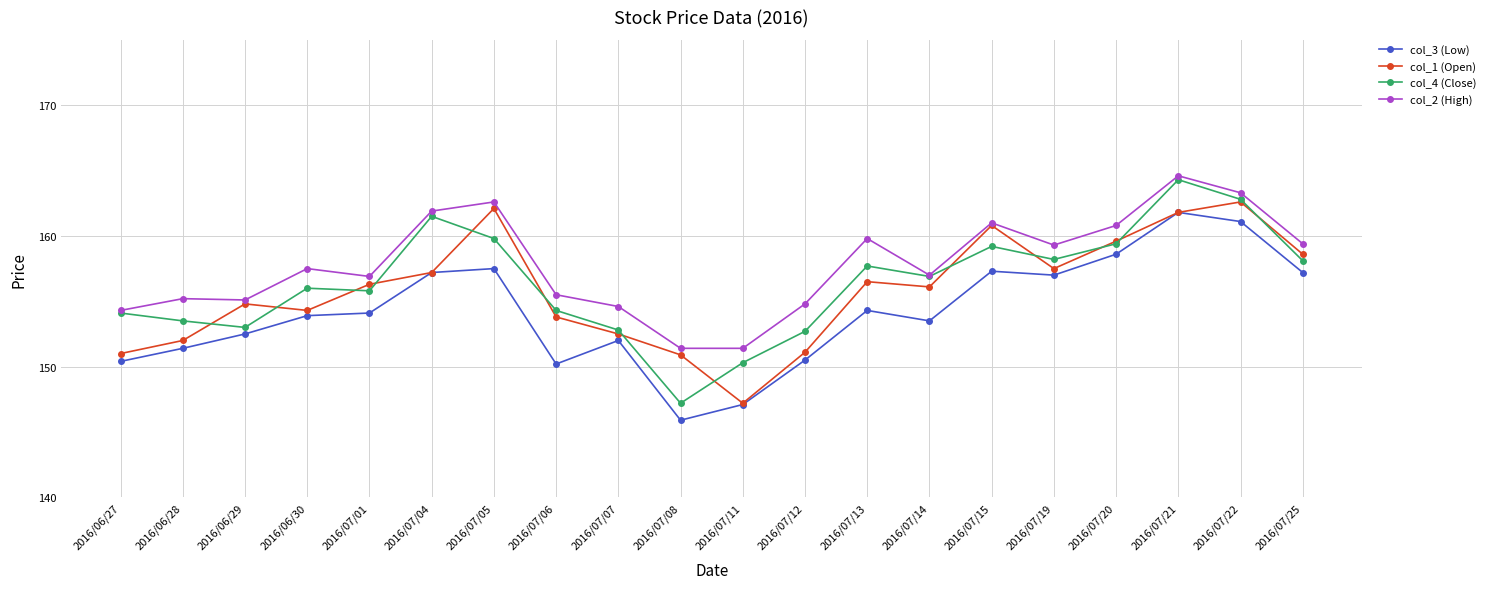

What is the sum of the col_3 (Low) values at 2016/07/01 and 2016/07/25?

311.3